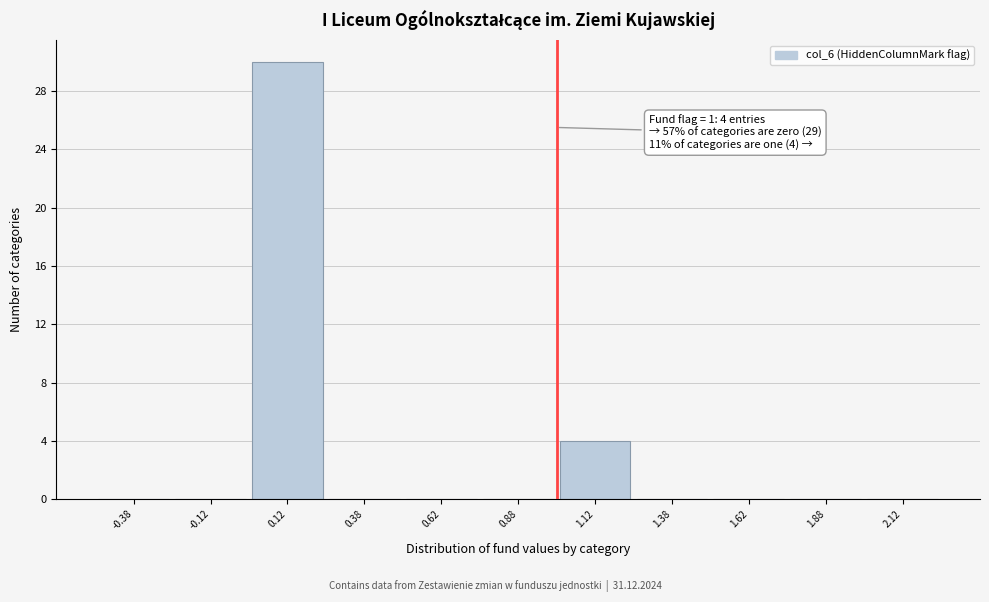

Which range on the x-axis has the tallest bar?

0.00 to 0.25